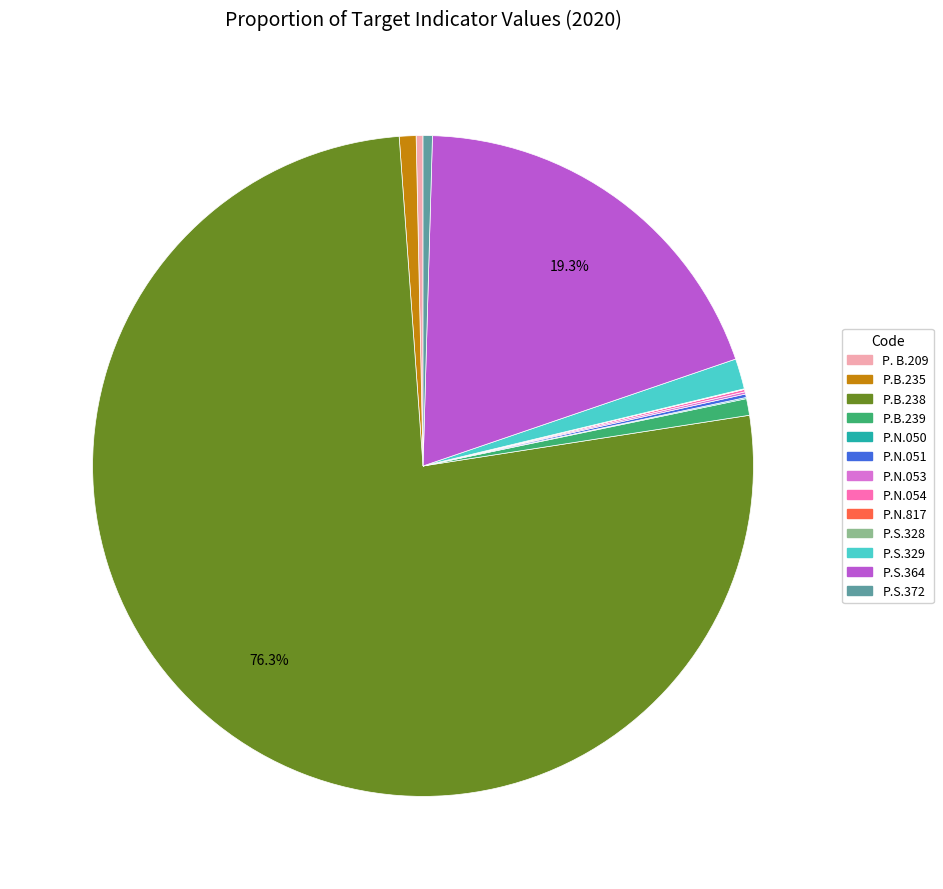

What is the largest slice in the pie chart?

P.B.238